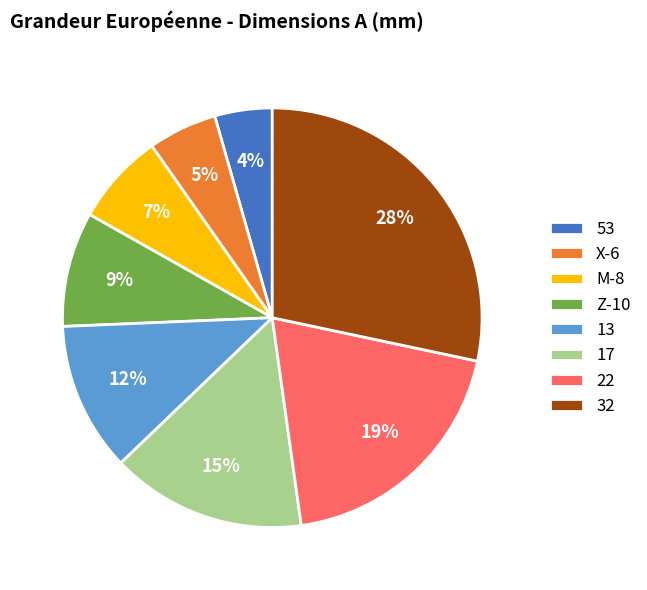

To the nearest percent, what is the combined percentage of 53 and 13?

16%